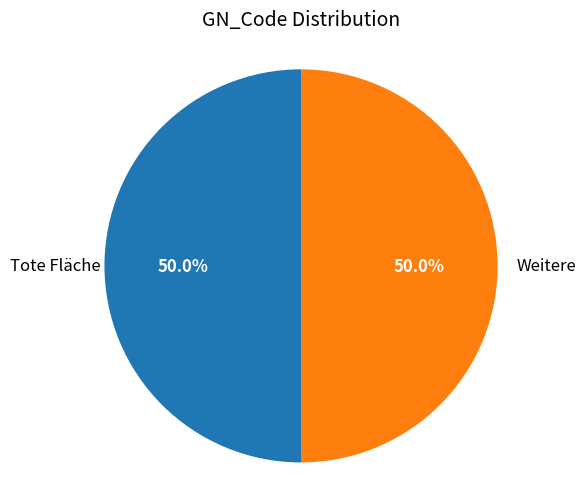

Combined, what portion of the pie is Weitere and Tote Fläche?

100.0%